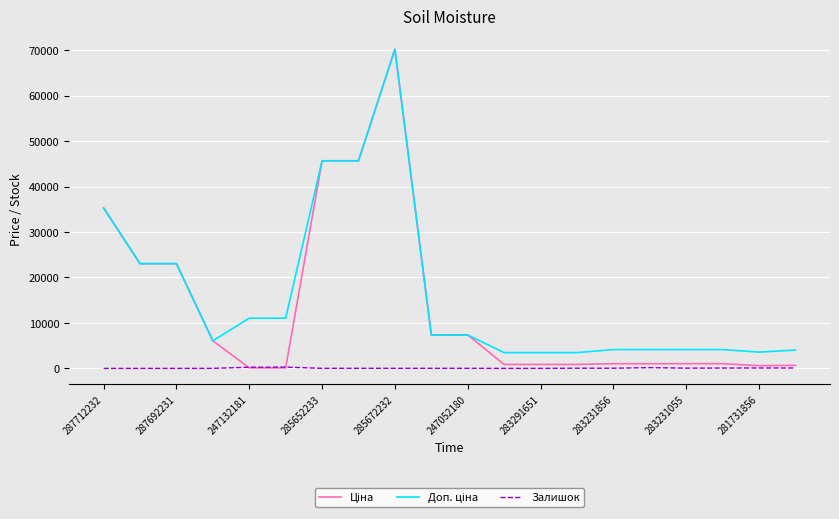

What is the maximum value shown in the chart?

70181.6